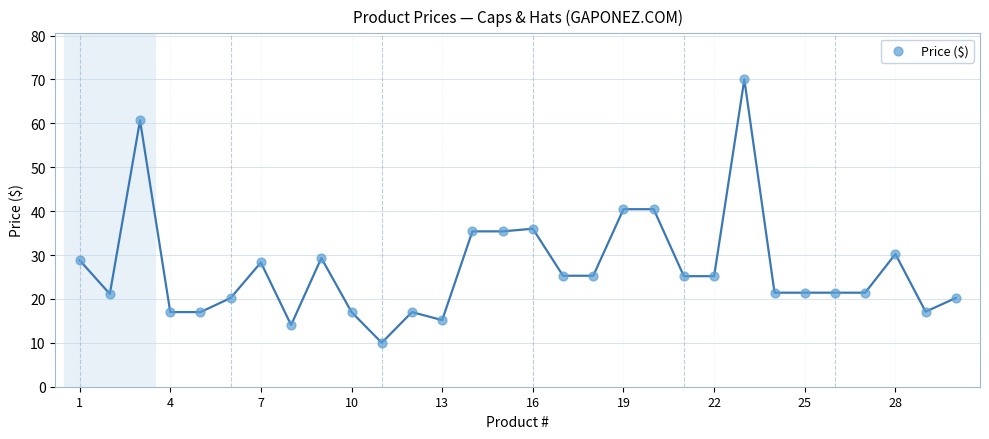

What is the range of Y values (max minus min)?

60.0